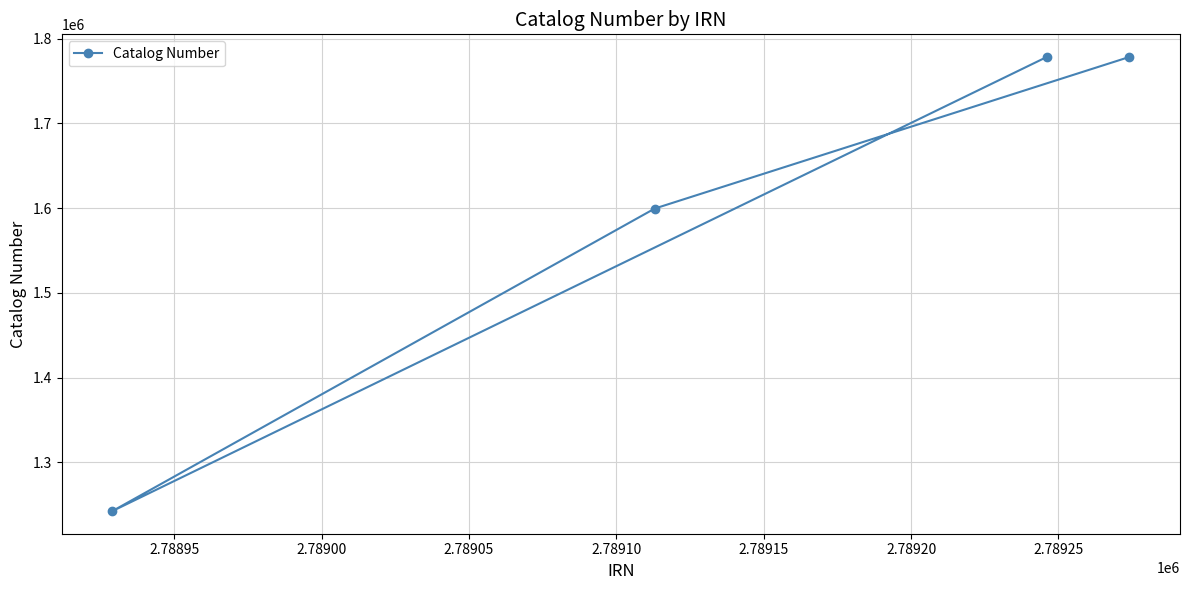

What is the smallest value displayed?

1242469